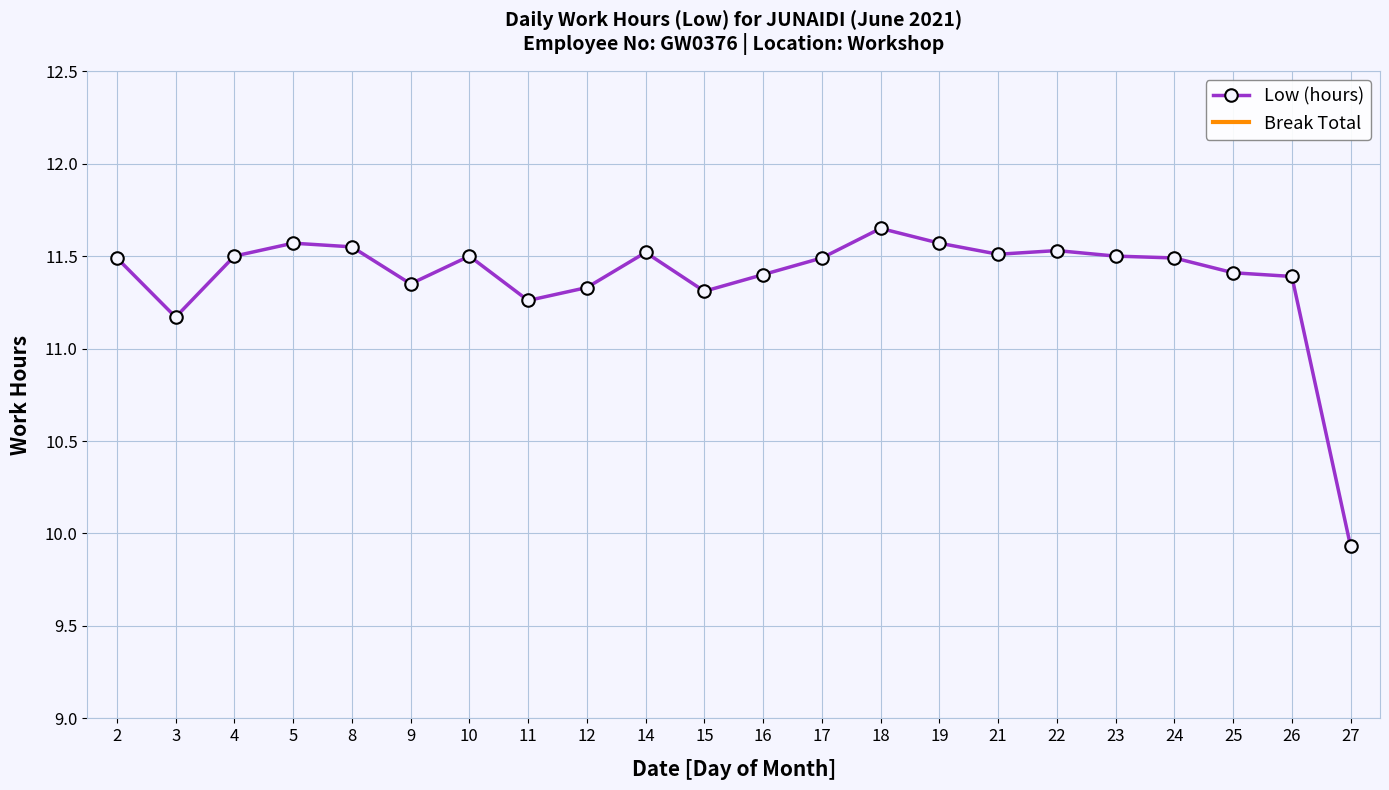

How many data points does each series have?

22